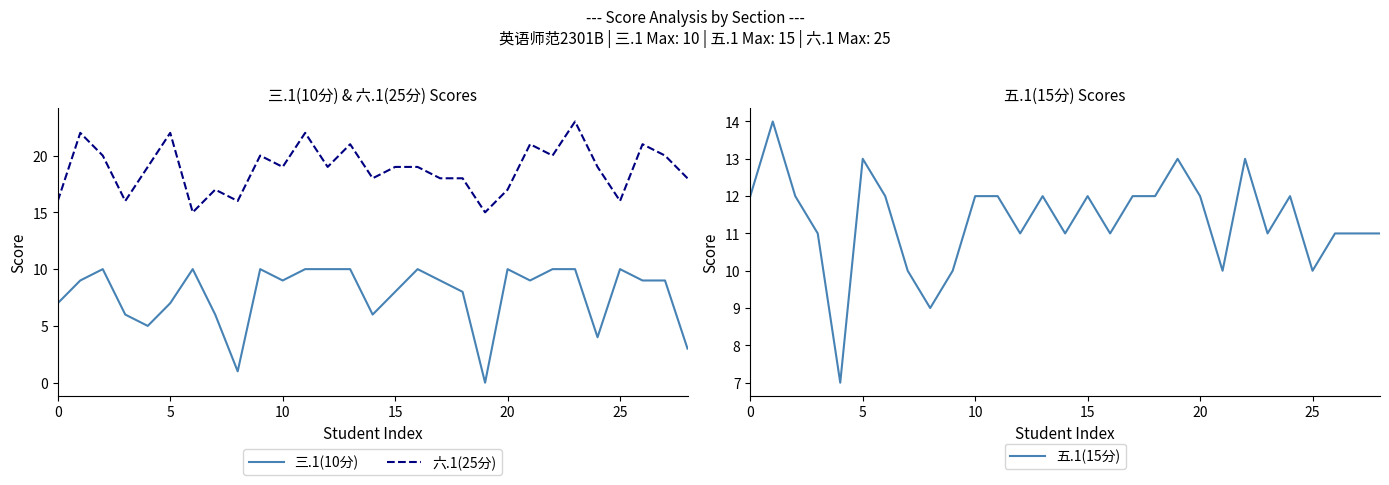

True or false: 三.1(10分) and 五.1(15分) intersect in this chart.

False